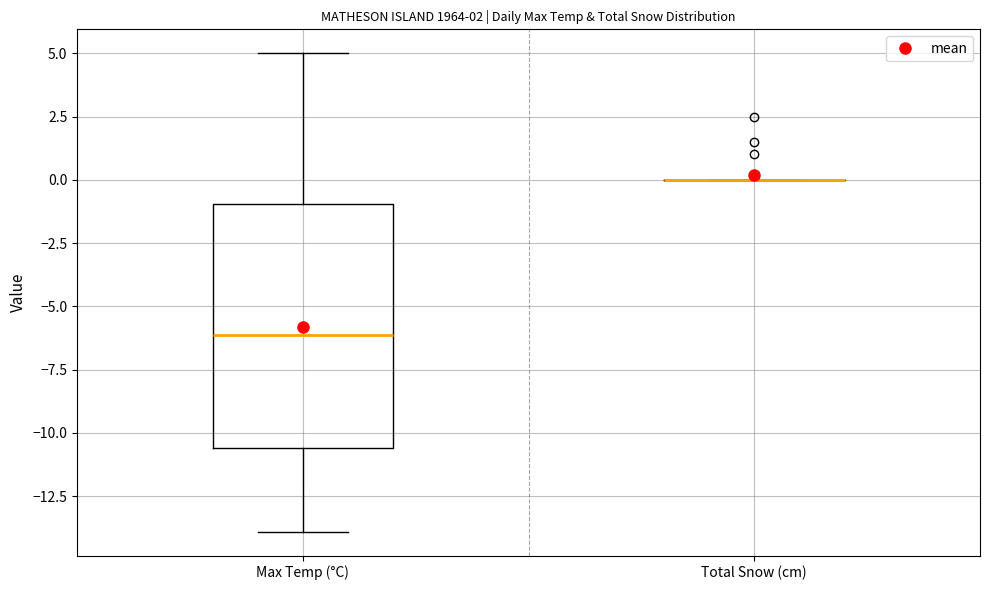

Where does the lower whisker of the box for Max Temp (°C) end on the y-axis? The values are not printed on the chart, so give them approximately, as read against the axis.

-14.0